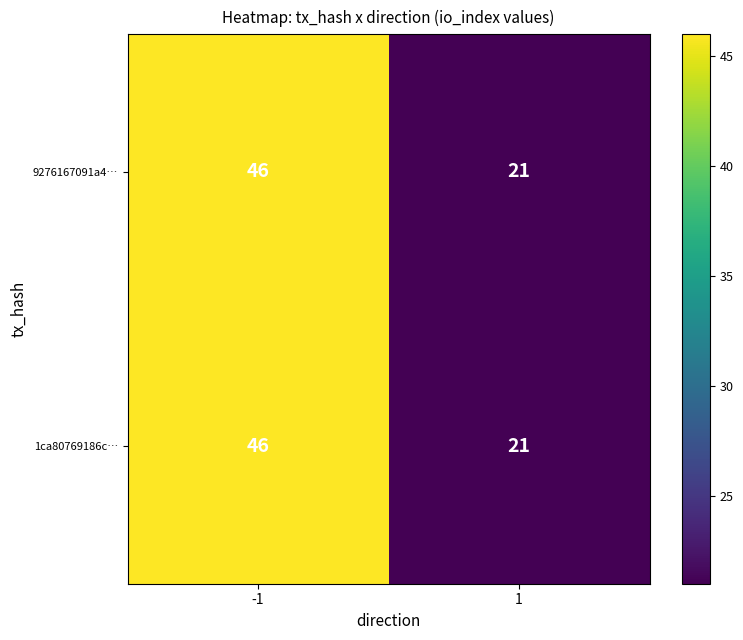

Reading left to right, extract all data points from this chart.

9276167091a4…: -1=46	1=21
1ca80769186c…: -1=46	1=21